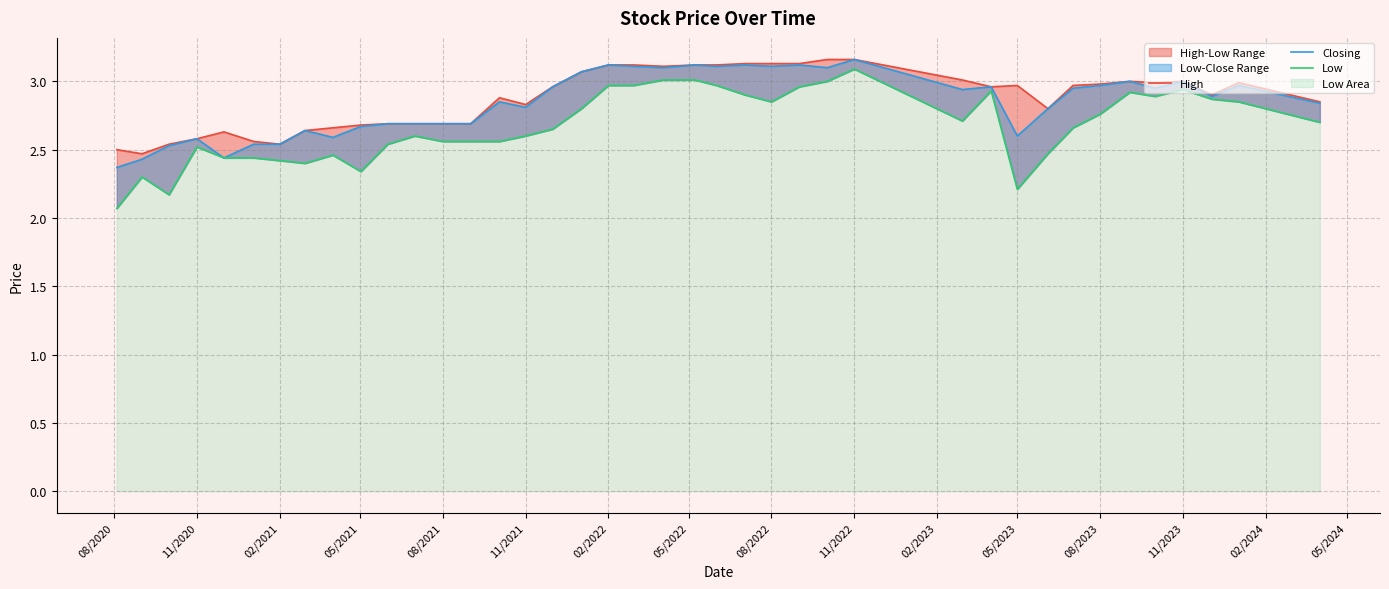

At how many categories does at least one series exceed 2?

40